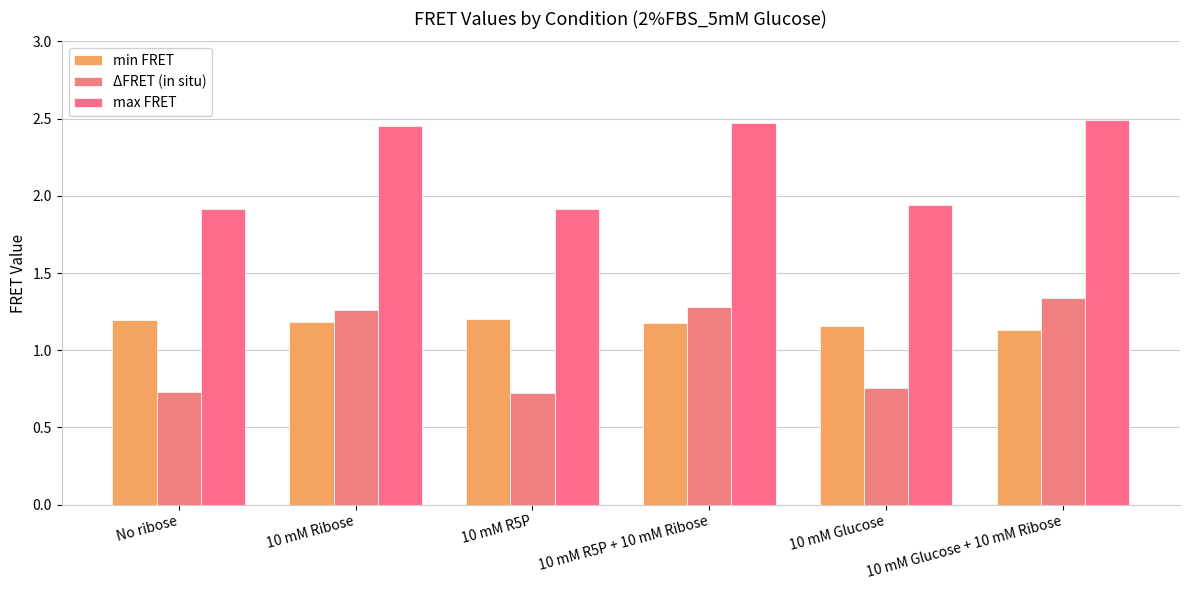

Where is max FRET nearest to the value 2?

10 mM Glucose